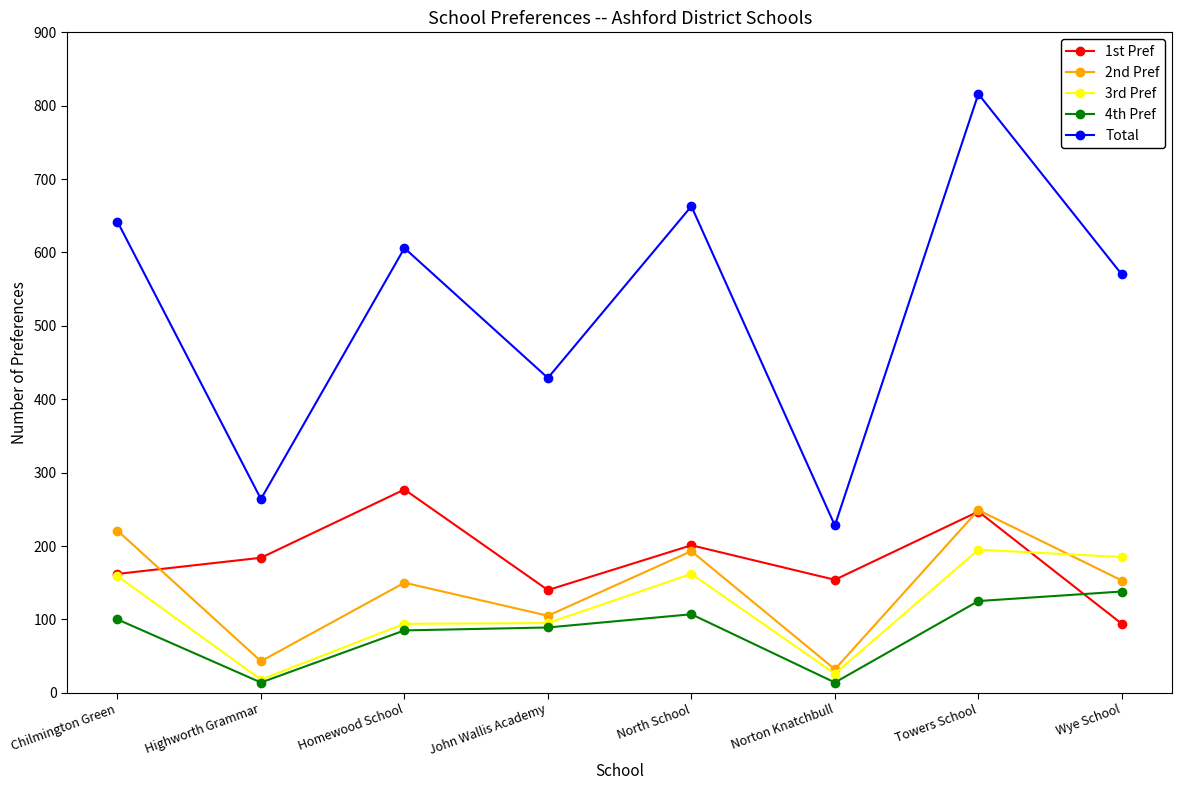

Does the chart display data point markers on the line(s)?

Yes